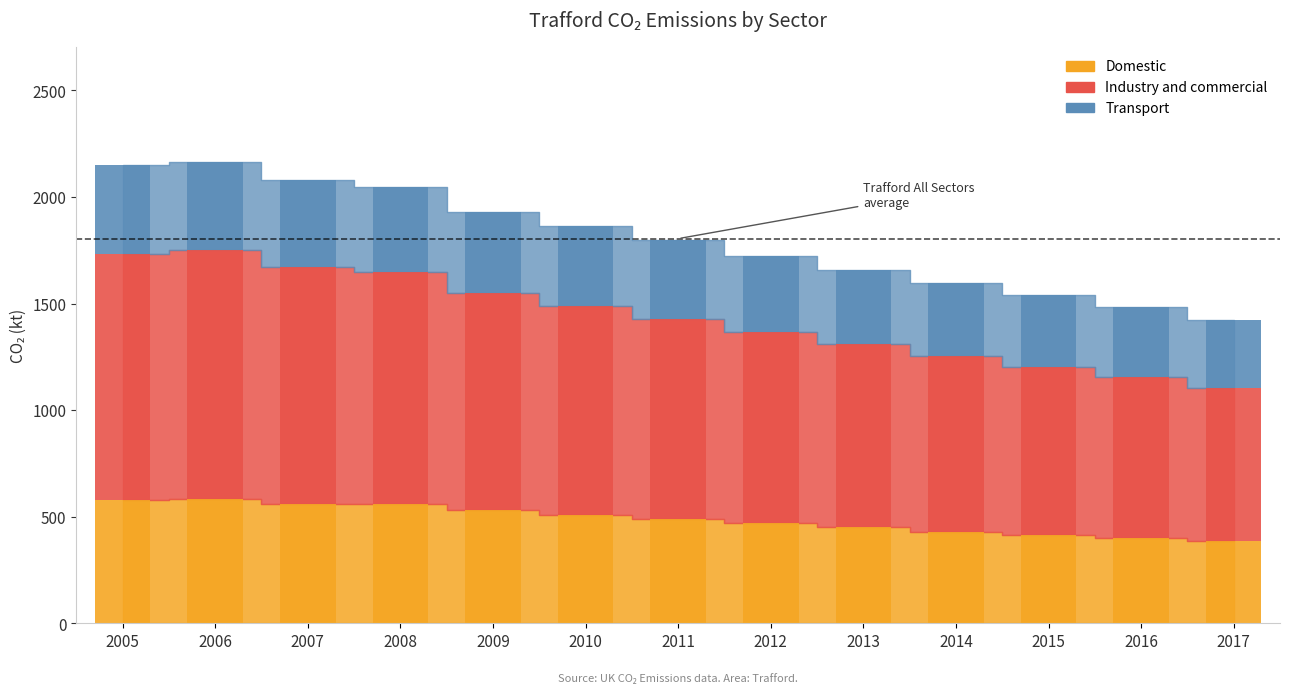

At 2017, list the series in order from largest to smallest.

Industry and commercial, Domestic, Transport